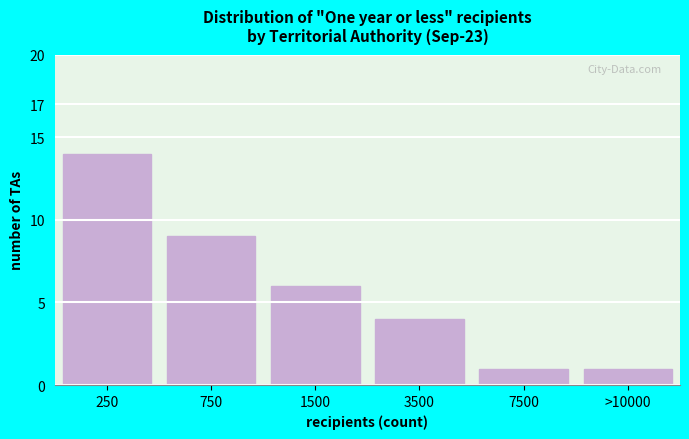

Reading left to right, list all the values displayed in this chart.

14	9	6	4	1	1